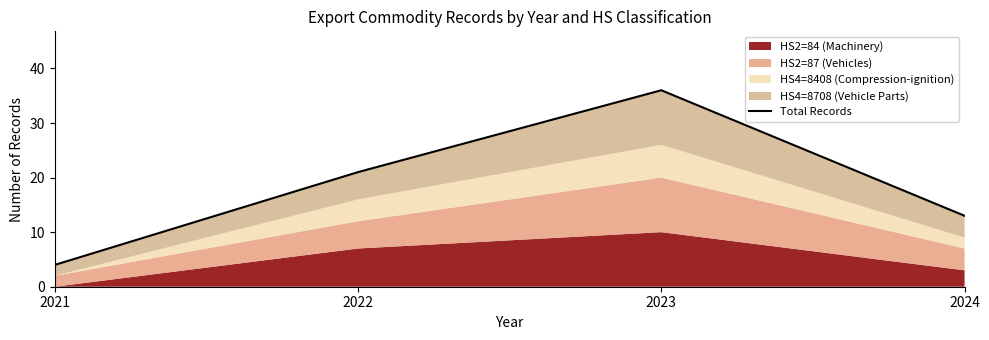

Rank the categories by value from highest to lowest.

2023, 2022, 2024, 2021